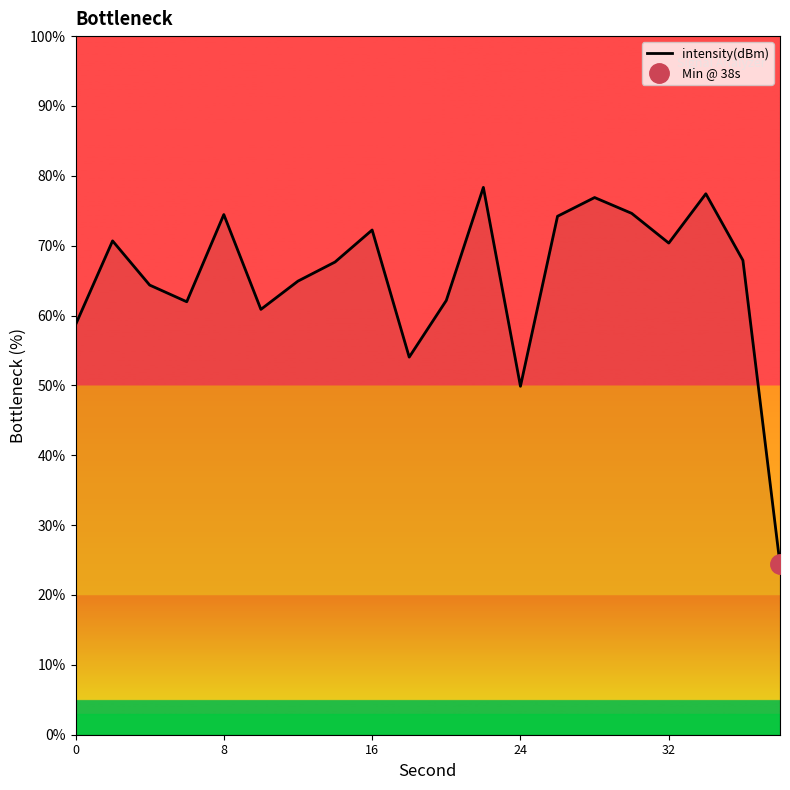

The value of intensity(dBm) at 24 is 49.9. True or false?

True